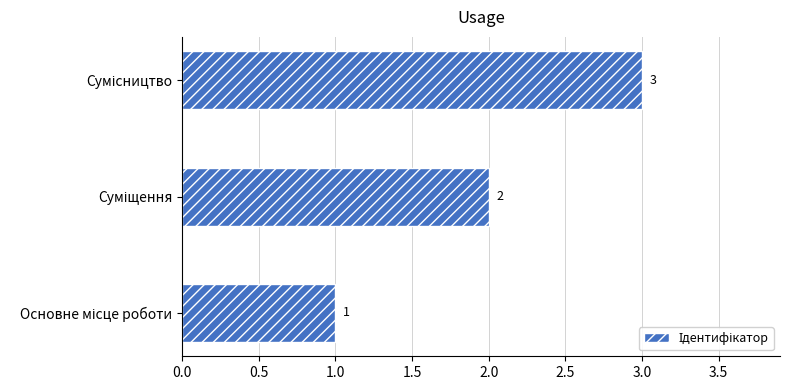

What is the sum of all values?

6